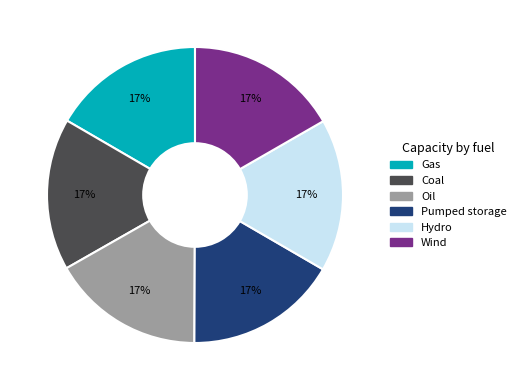

Is there a majority slice in this chart?

No